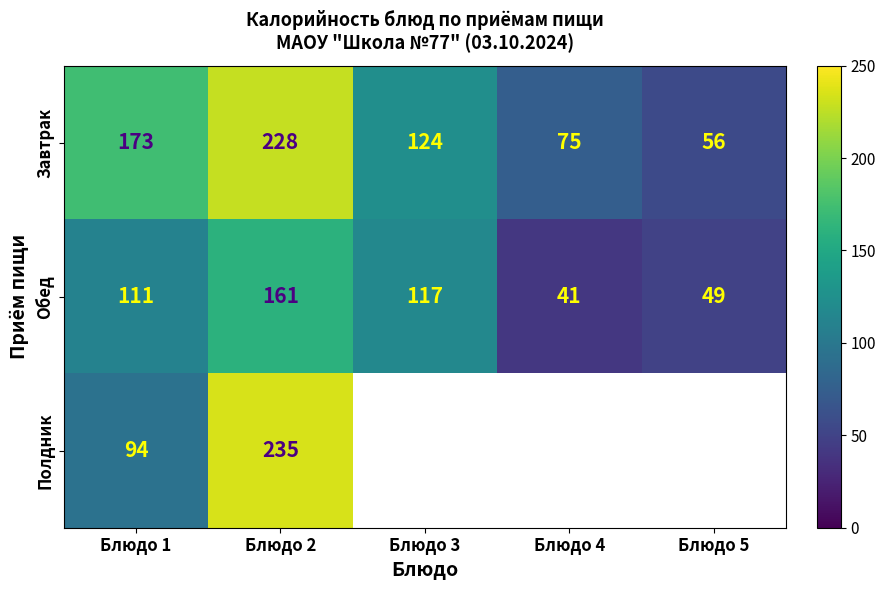

What is the difference between the highest and lowest values at Блюдо 1?

79